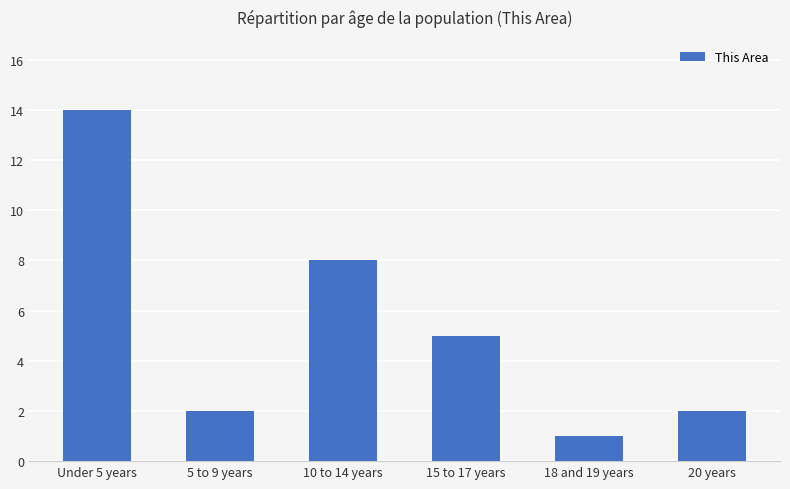

What position from the left is 15 to 17 years?

4